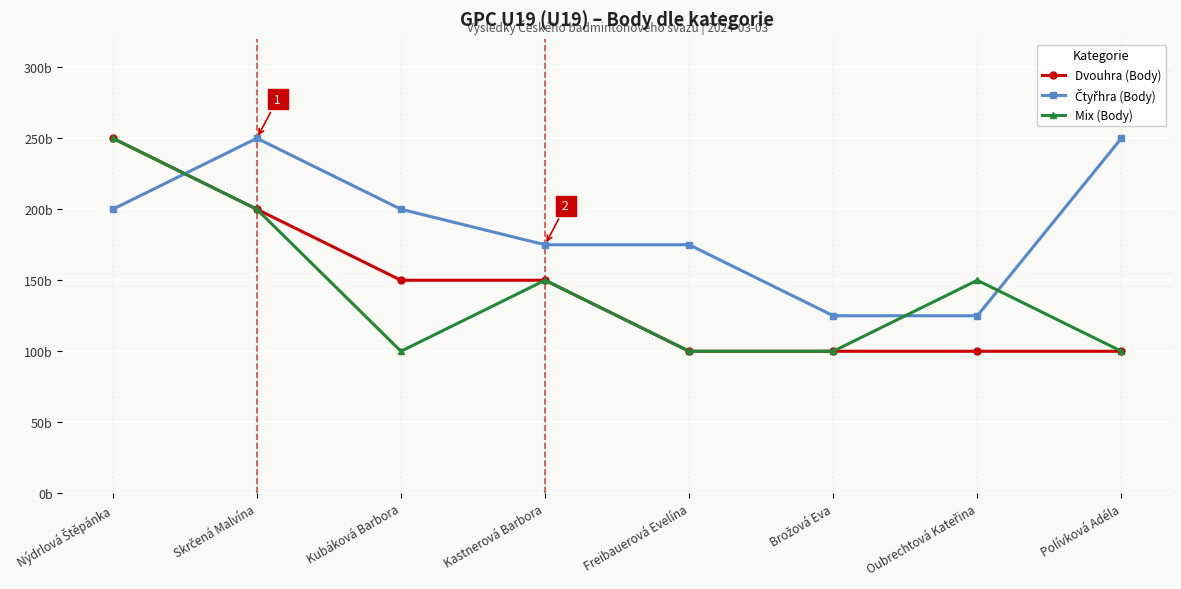

Is this an area chart (filled region under the line)?

No